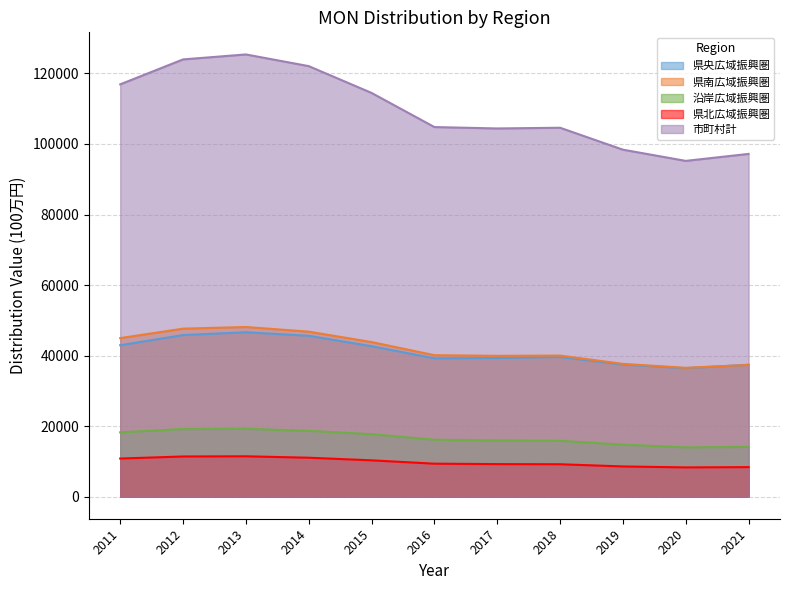

How many lines are shown in the chart?

5